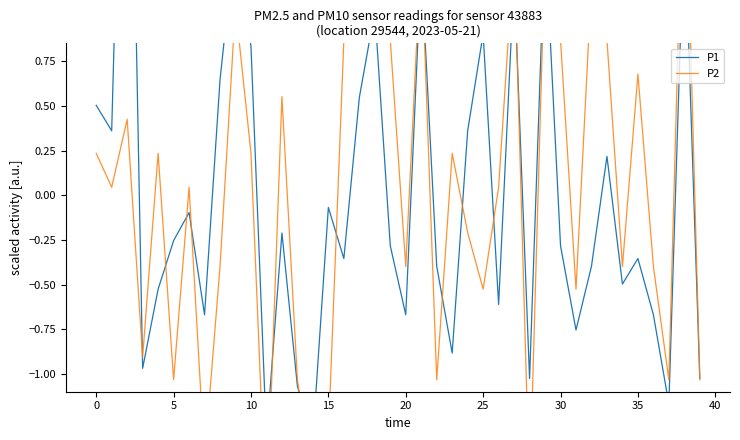

Reading left to right, transcribe all the data shown in this chart.

P1: 0.5	0.4	3.5	-1.0	-0.5	-0.3	-0.1	-0.7	0.6	1.5	0.8	-1.4	-0.2	-1.1	-1.4	-0.1	-0.4	0.5	1.0	-0.3	-0.7	1.3	-0.4	-0.9	0.4	0.9	-0.6	1.2	-1.0	1.5	-0.3	-0.8	-0.4	0.2	-0.5	-0.4	-0.7	-1.2	1.6	-1.0
P2: 0.2	0.0	0.4	-0.9	0.2	-1.0	0.0	-1.5	-0.4	1.1	0.2	-1.9	0.6	-1.0	-1.7	-1.4	0.9	0.9	1.4	0.9	-0.4	1.4	-1.0	0.2	-0.2	-0.5	0.0	1.4	-1.7	1.4	0.9	-0.5	1.2	0.9	-0.4	0.7	-0.4	-1.0	2.1	-1.0